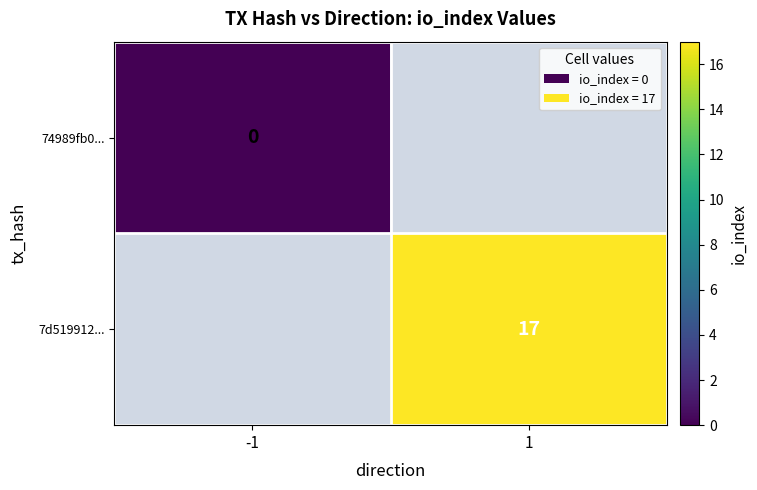

The 7d519912... series shows 23 at 1. True or false?

False